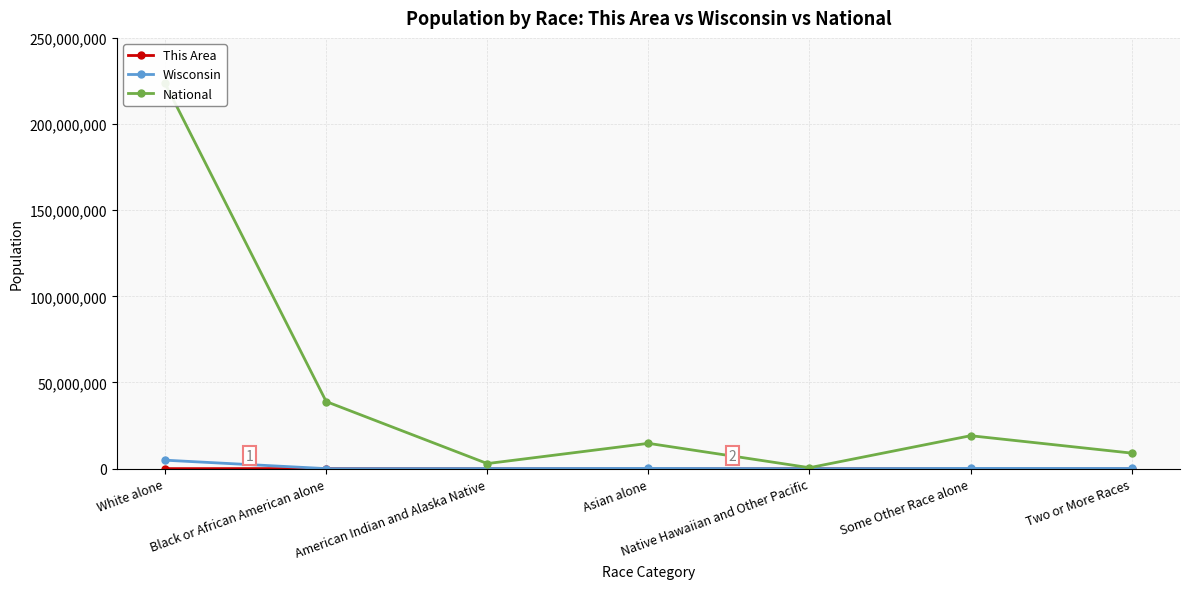

Which series has the largest range (max minus min)?

National